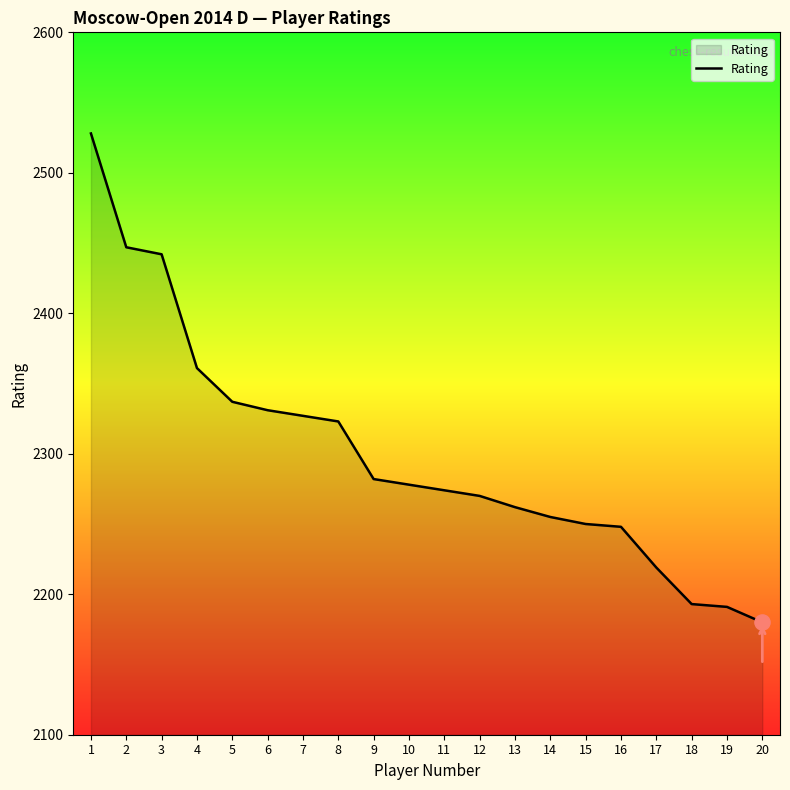

Which has a higher value, 4 or 15?

4